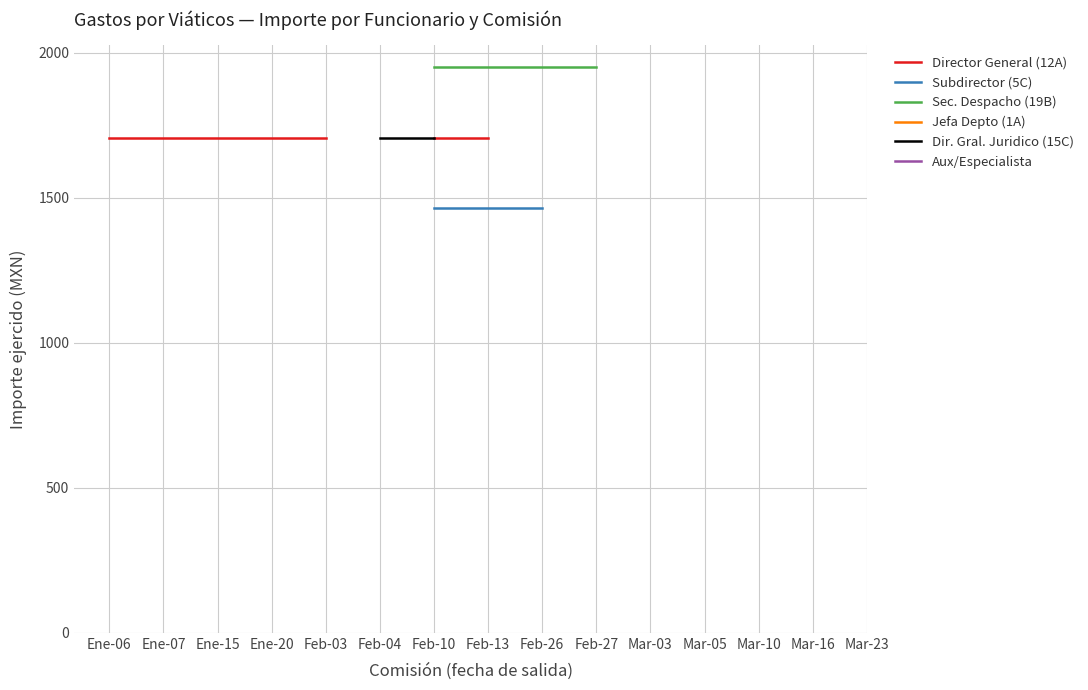

True or false: Jefa Depto (1A) and Sec. Despacho (19B) intersect in this chart.

False